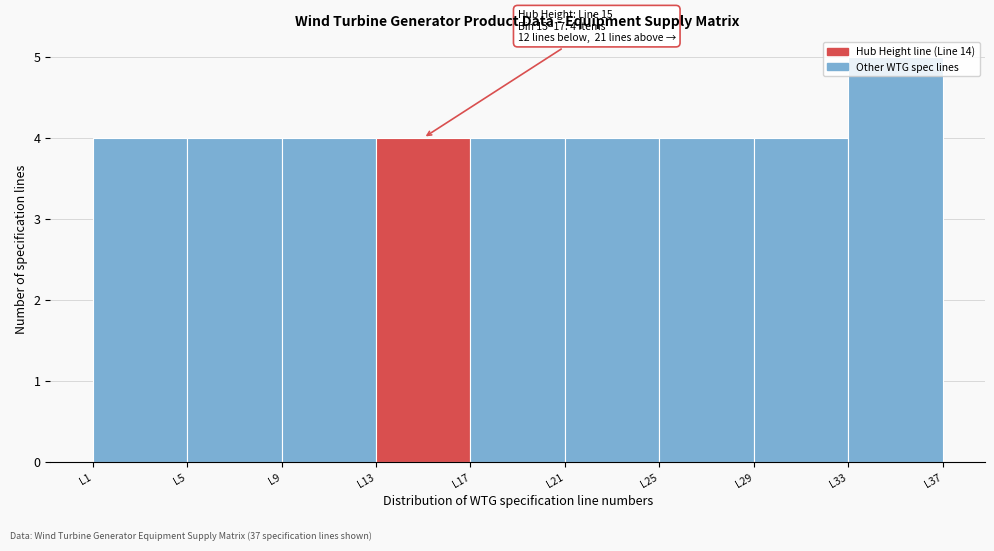

Over which range of the x-axis is the bar tallest?

33 to 37